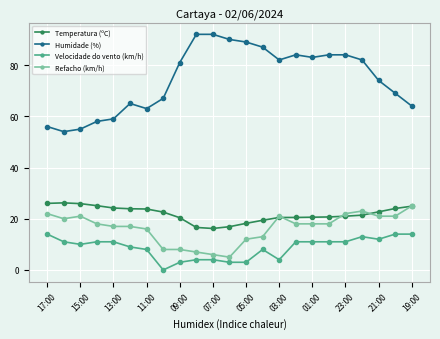

Which series has the largest range (max minus min)?

Humidade (%)